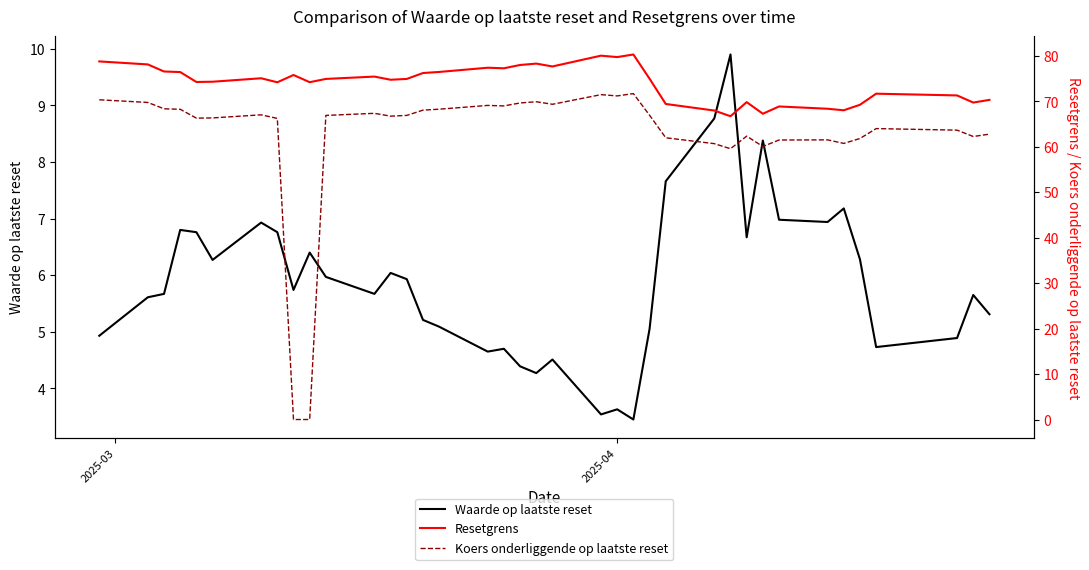

What is the highest value of the Waarde op laatste reset series?

9.9